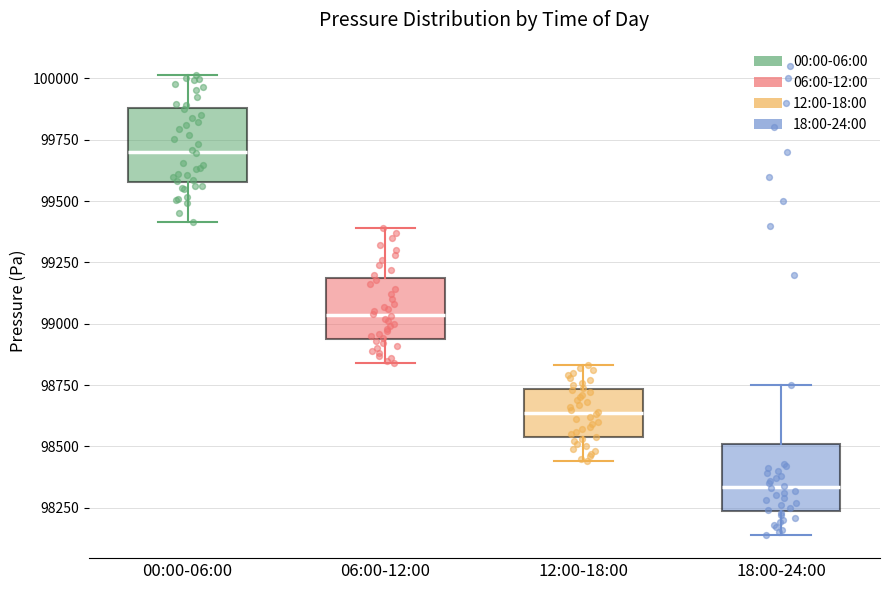

Reading left to right, transcribe this box plot: for each box, give where its median line is, the range the box spans, and where its two whiskers end, as read against the y-axis. The values are not printed on the chart, so give them approximately, as read against the axis.

00:00-06:00: median 99700, box 99600 to 99900, whiskers 99400 to 100000
06:00-12:00: median 99050, box 98950 to 99200, whiskers 98850 to 99400
12:00-18:00: median 98650, box 98550 to 98750, whiskers 98450 to 98850
18:00-24:00: median 98350, box 98250 to 98500, whiskers 98150 to 98750